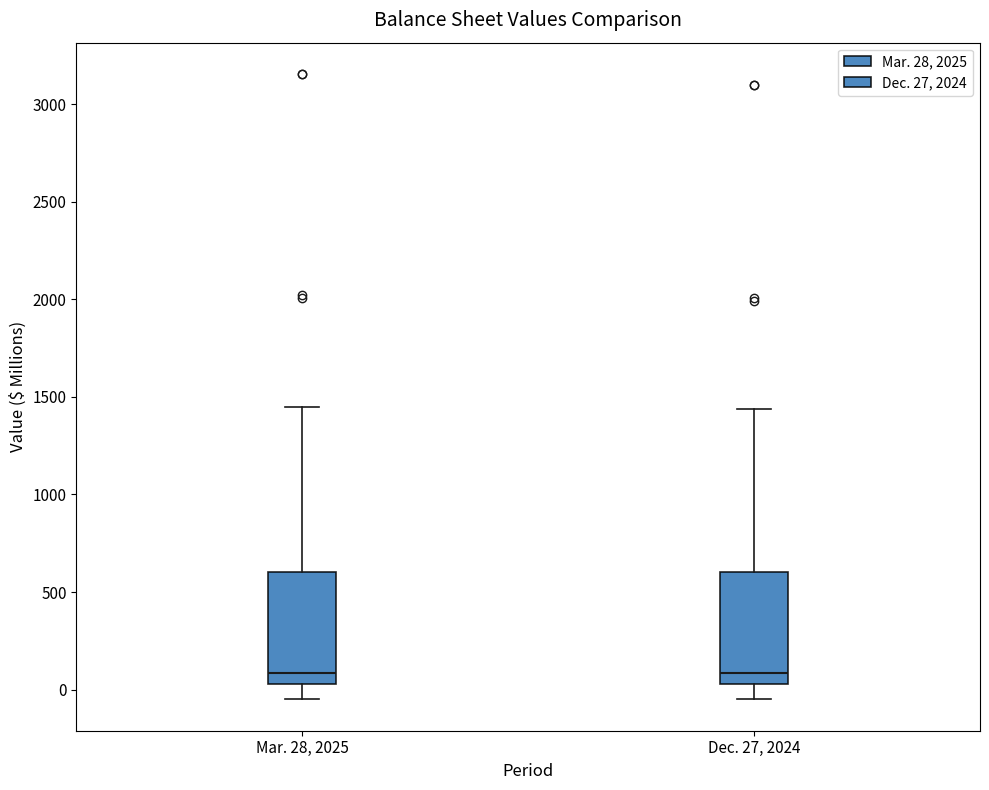

Reading left to right, transcribe this box plot: for each box, give where its median line is, the range the box spans, and where its two whiskers end, as read against the y-axis. The values are not printed on the chart, so give them approximately, as read against the axis.

Mar. 28, 2025: median 100, box 50 to 600, whiskers -50 to 1450
Dec. 27, 2024: median 100, box 50 to 600, whiskers -50 to 1450